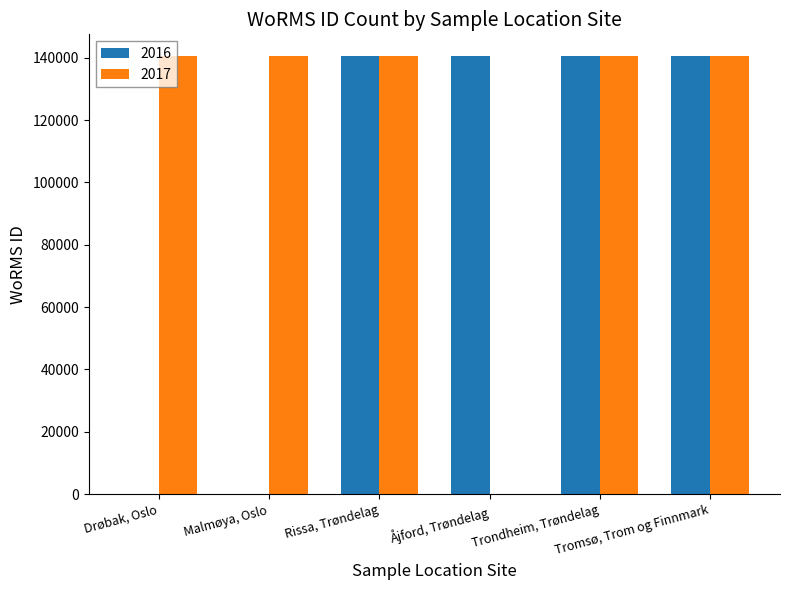

Reading left to right, transcribe all the data shown in this chart.

2016: 0	0	140480	140480	140480	140480
2017: 140480	140480	140480	0	140480	140480